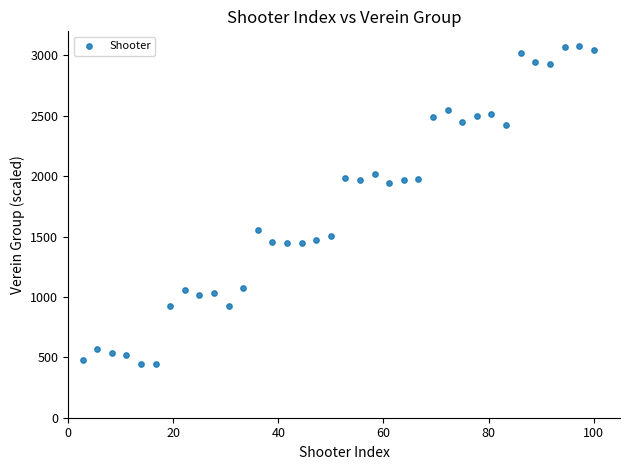

What is the range of Y values (max minus min)?

2629.5